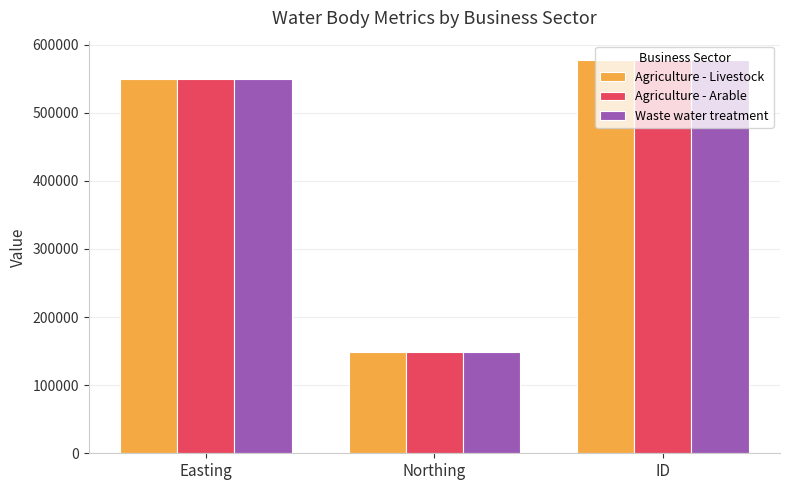

Between Northing and ID, which series saw the biggest shift?

Agriculture - Livestock